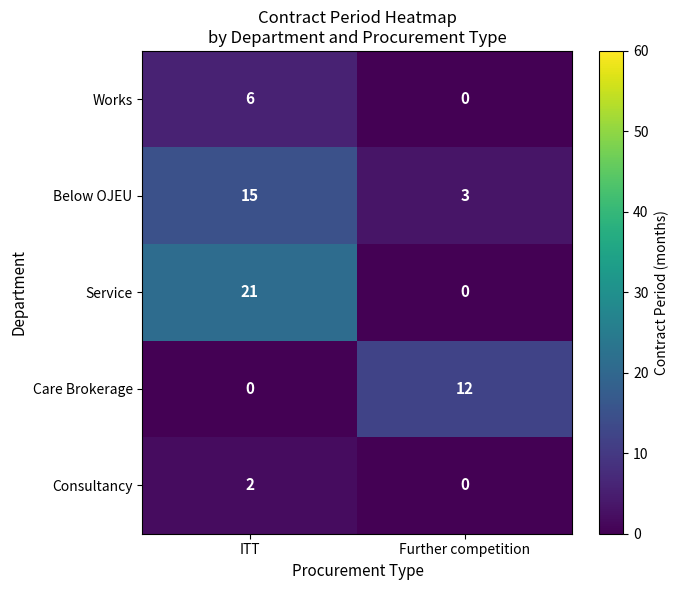

Which series changed the most between ITT and Further competition?

Service